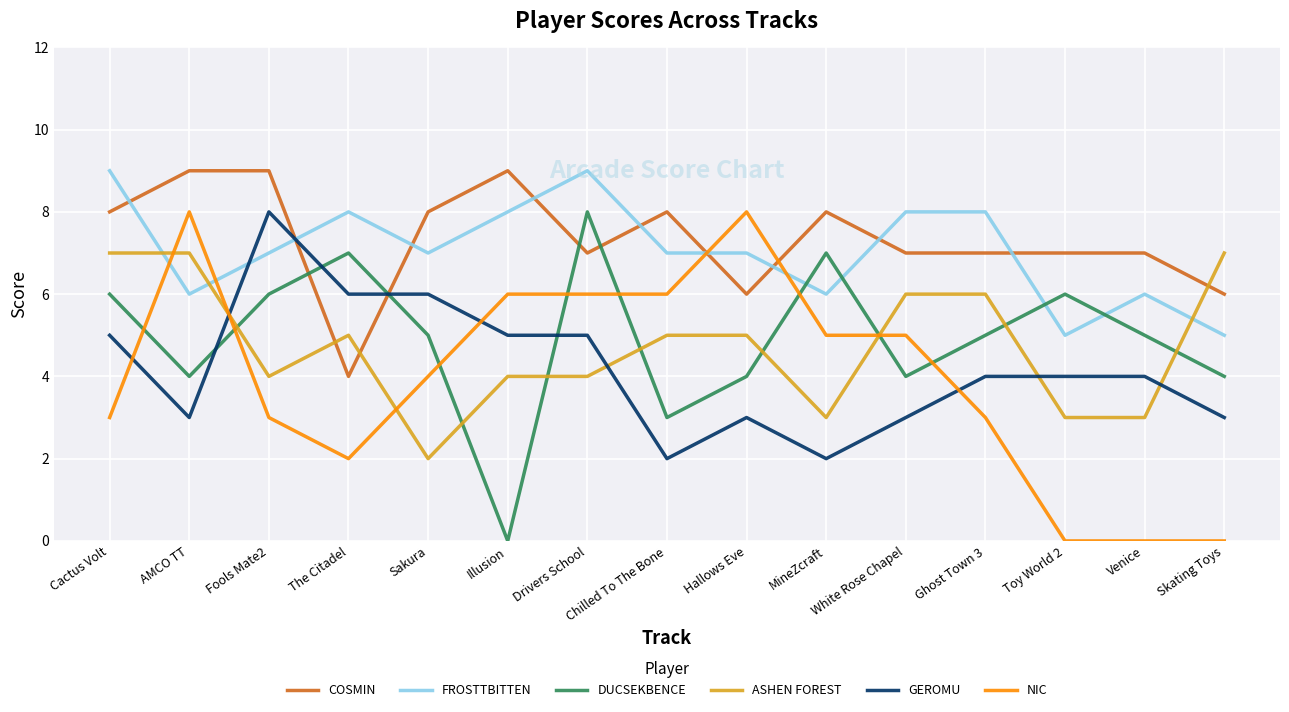

What is the difference between the maximum and minimum values in the NIC series?

8